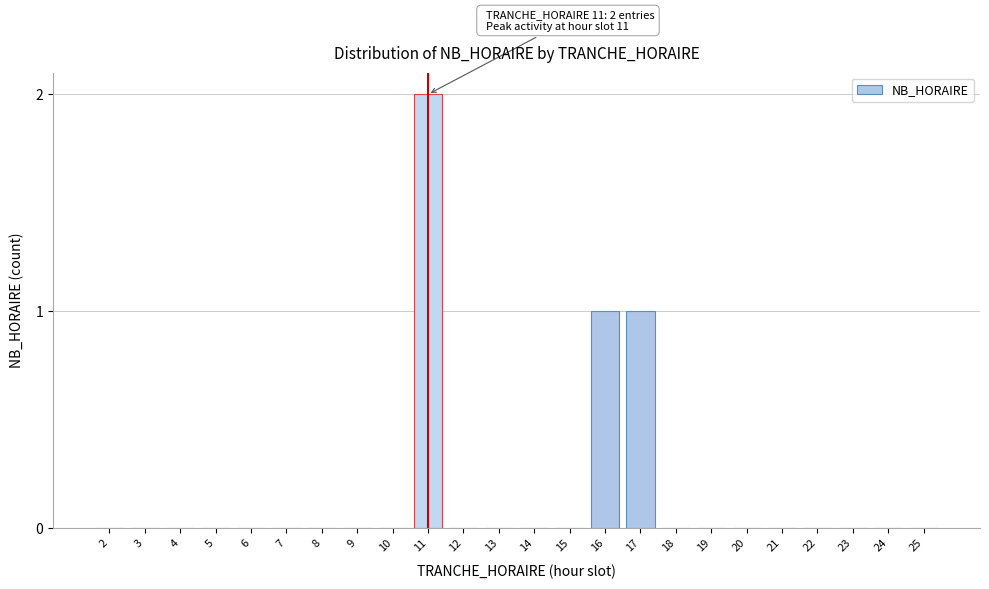

Reading left to right, what are all the values shown in this chart?

2=0	3=0	4=0	5=0	6=0	7=0	8=0	9=0	10=0	11=2	12=0	13=0	14=0	15=0	16=1	17=1	18=0	19=0	20=0	21=0	22=0	23=0	24=0	25=0